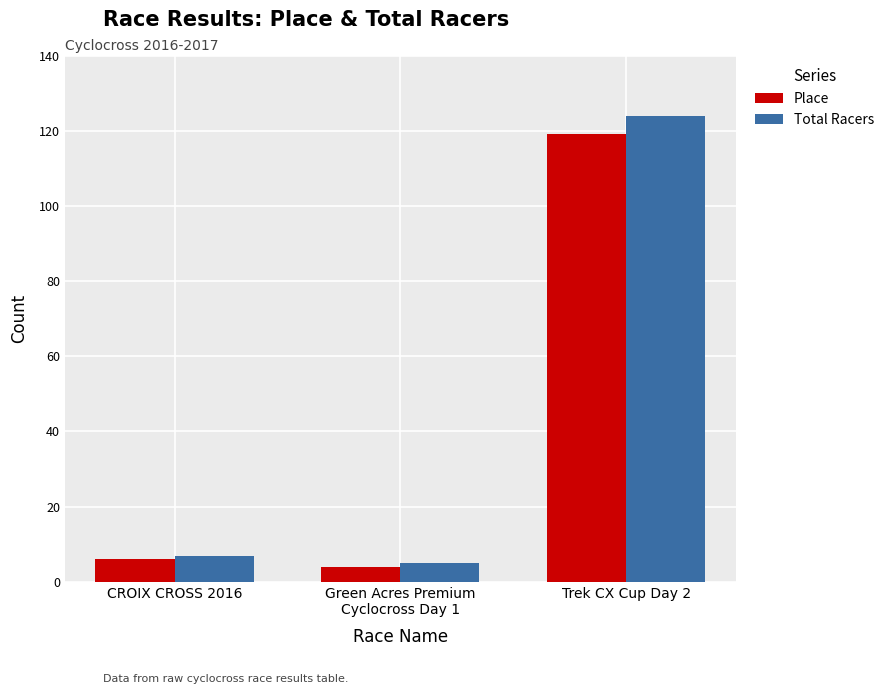

True or false: Total Racers has a value of 12 at CROIX CROSS 2016.

False